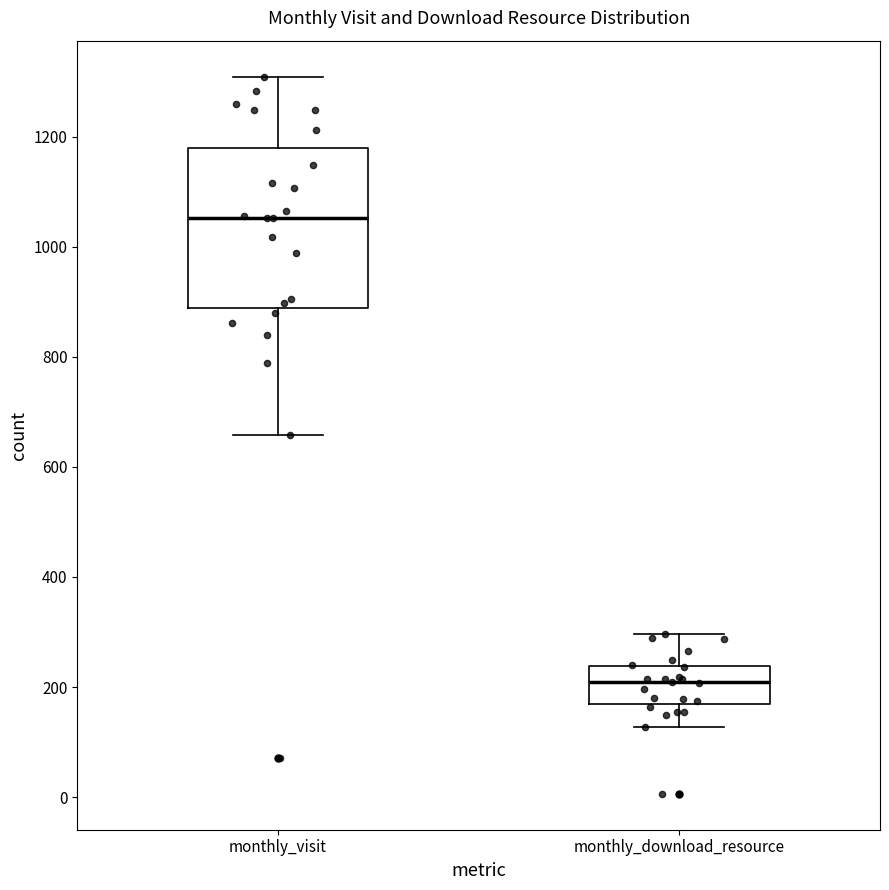

Reading left to right, read every box against the y-axis: the position of its median line, the range the box covers, and the ends of its whiskers. The values are not printed on the chart, so give them approximately, as read against the axis.

monthly_visit: median 1060, box 880 to 1180, whiskers 660 to 1300
monthly_download_resource: median 220, box 160 to 240, whiskers 120 to 300